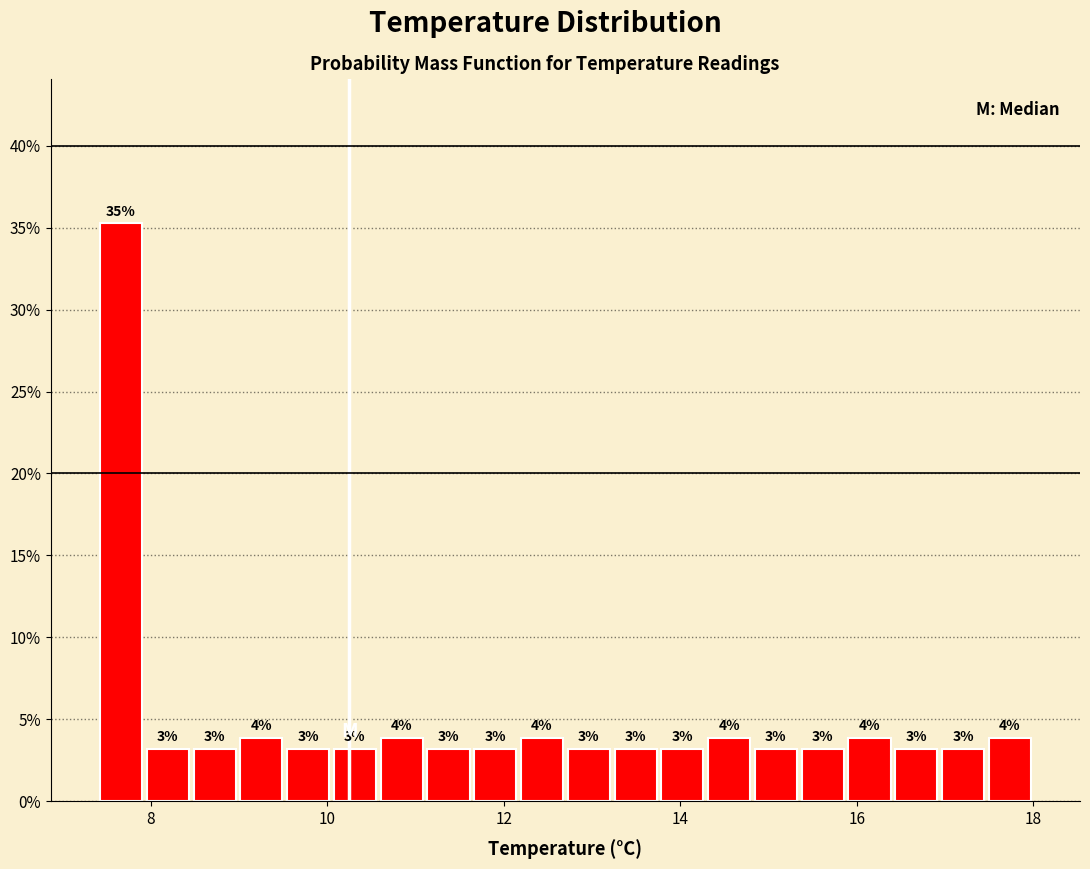

Read against the x-axis, roughly where is the centre of the tallest bar?

7.6